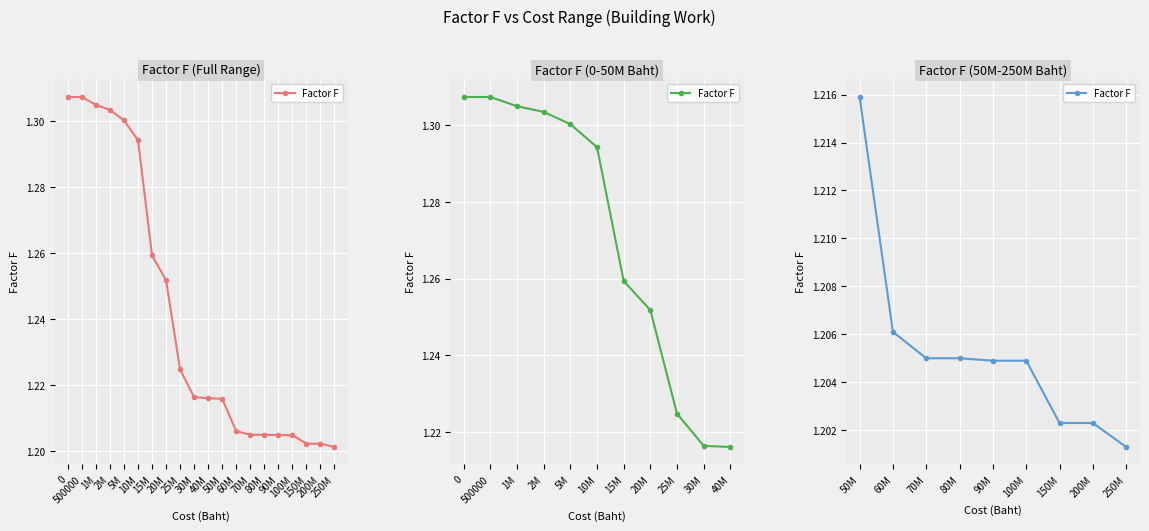

Which has a higher value, 250M or 150M?

150M